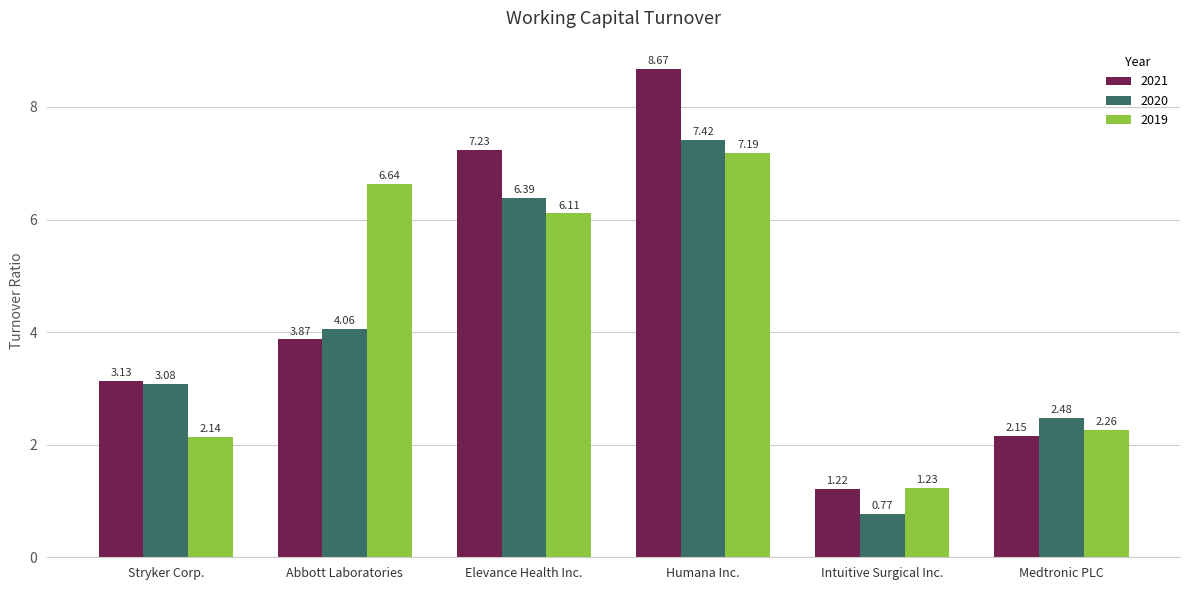

What is the spread (max minus min) of values at Humana Inc.?

1.5